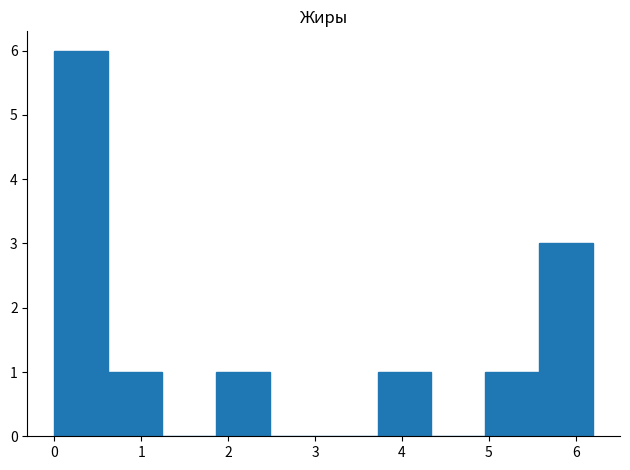

Which range on the x-axis has the tallest bar?

0.00 to 0.62